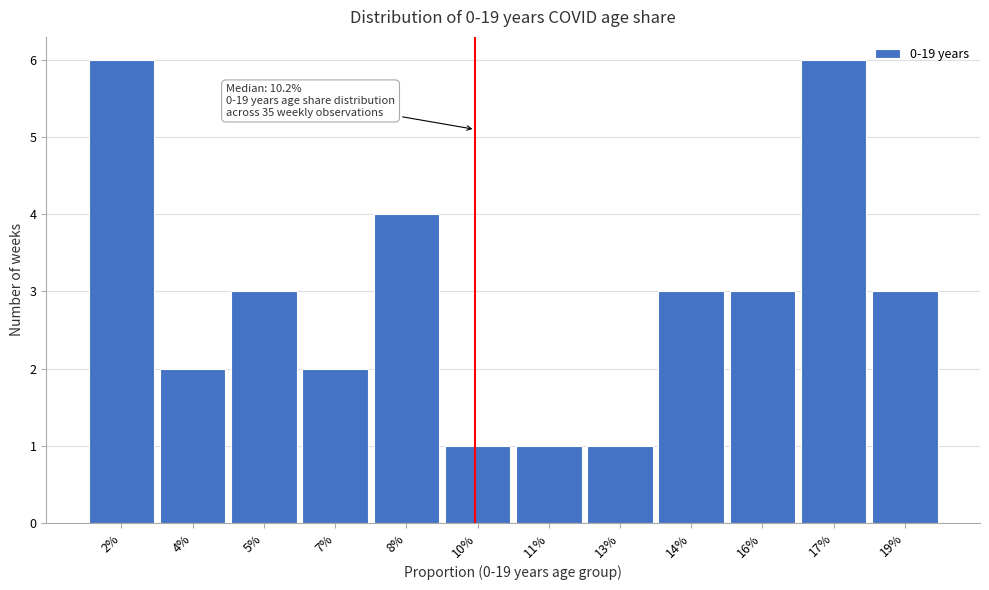

Reading left to right, what are all the values shown in this chart?

2%=6	4%=2	5%=3	7%=2	8%=4	10%=1	11%=1	13%=1	14%=3	16%=3	17%=6	19%=3